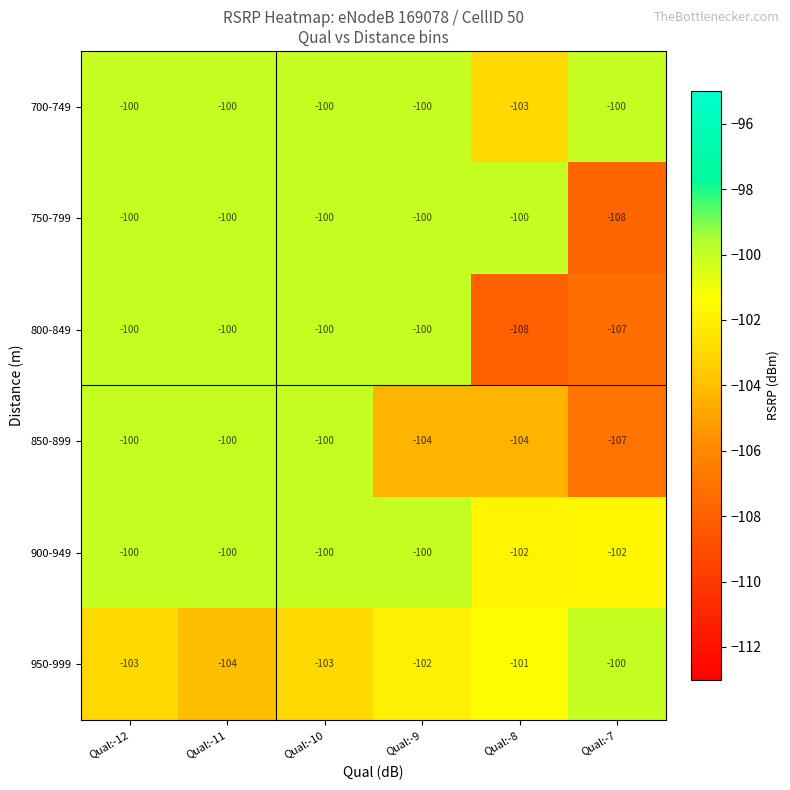

What value does the 700-749 series have at Qual:-8?

-103